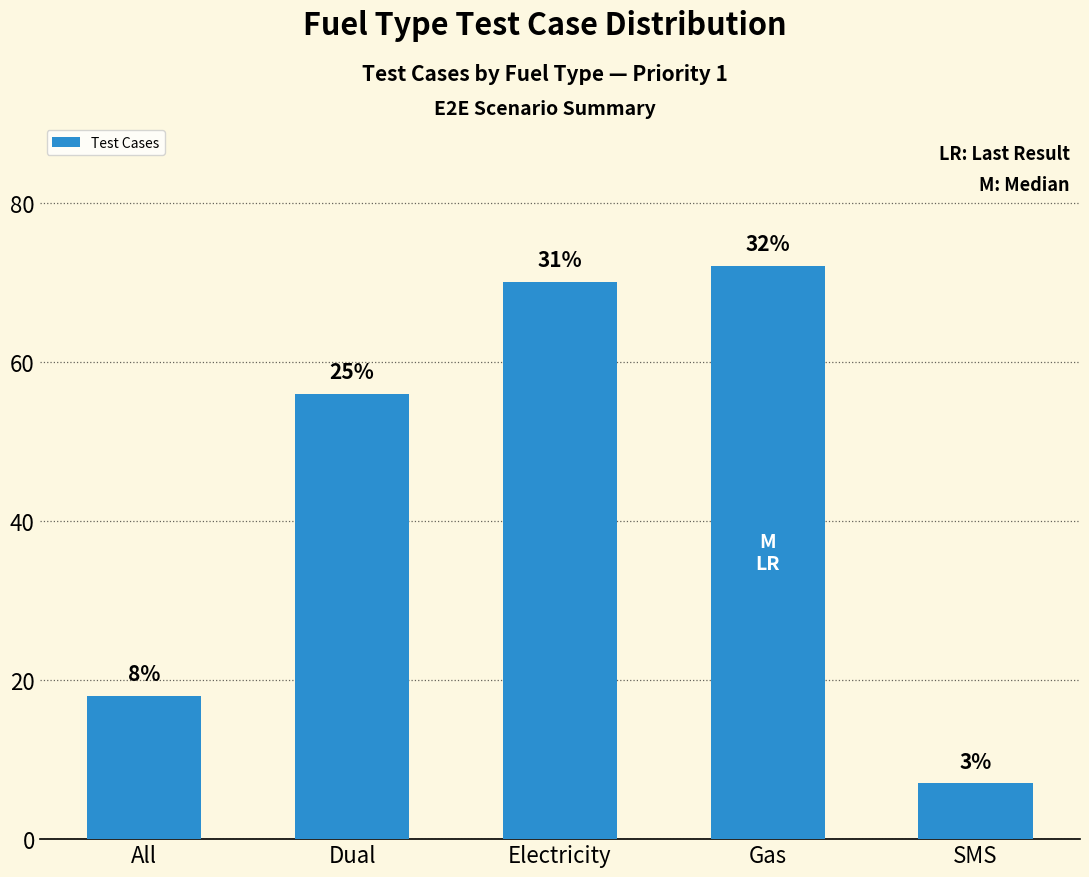

The chart shows a value of 26 at All. True or false?

False